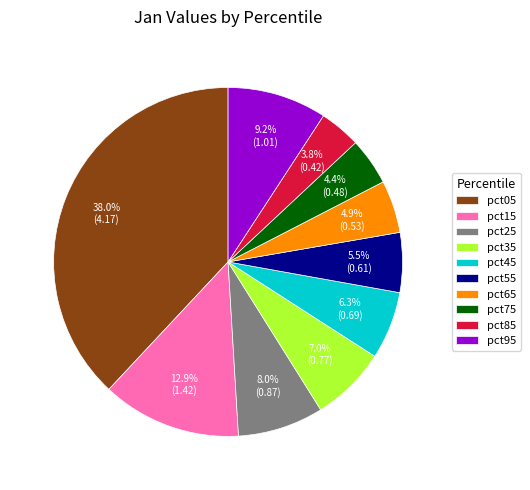

To the nearest percent, what is the difference between the largest and smallest slice percentages?

34%